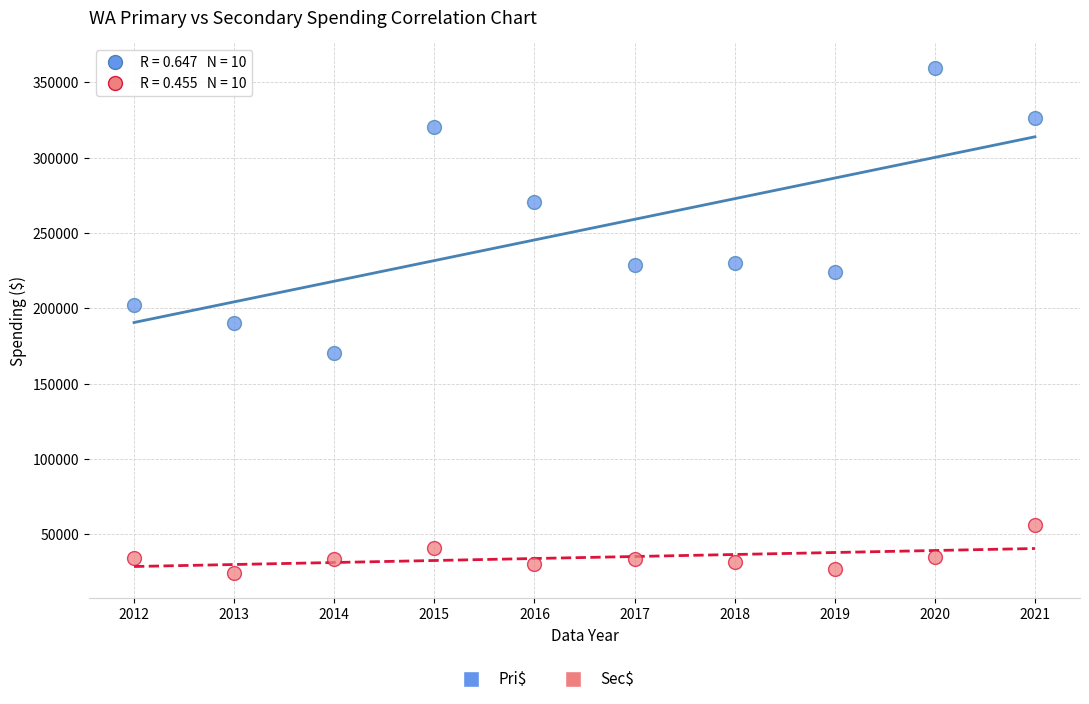

In the Pri$ series, what Y value is closest to 264965?

270569.1